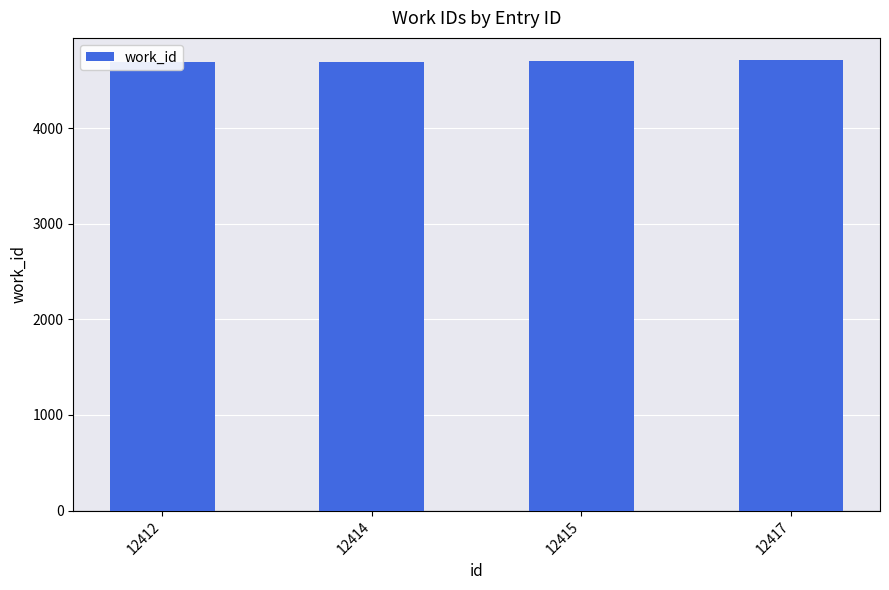

Are the bars horizontal?

No